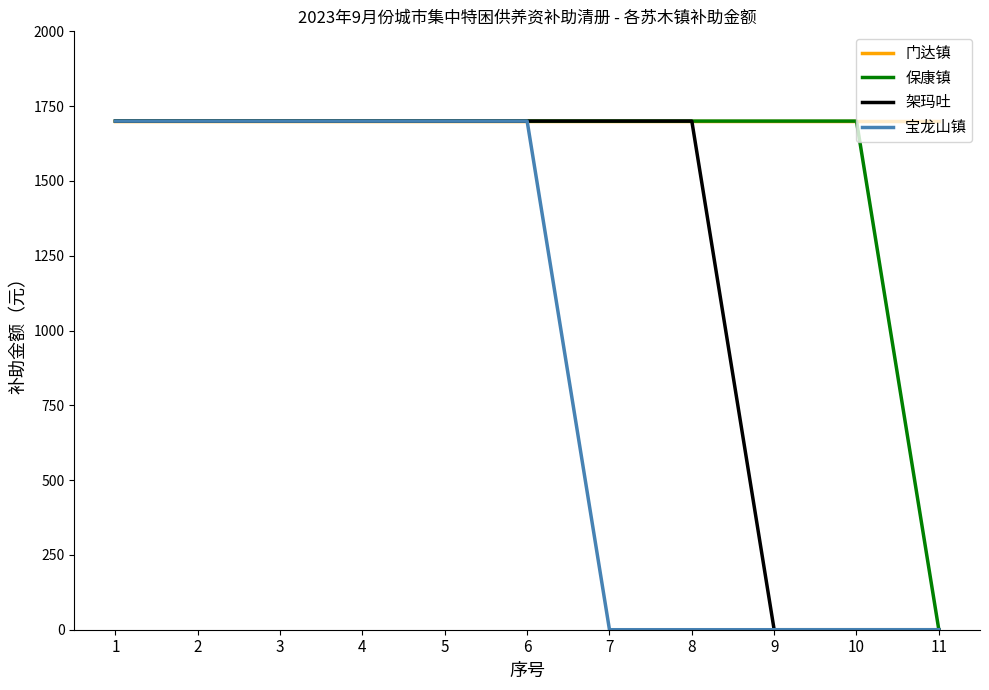

List the series in order of their overall mean, highest first.

门达镇, 保康镇, 架玛吐, 宝龙山镇